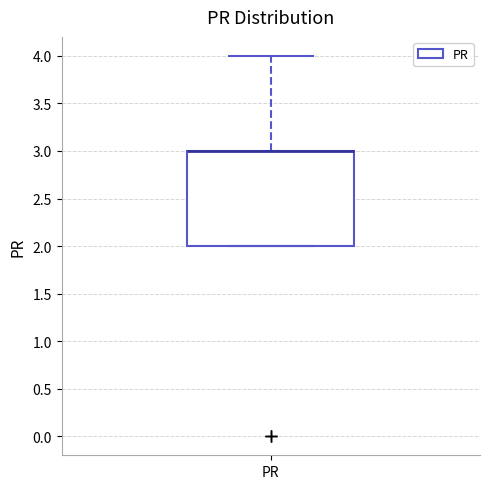

Read this box plot against the y-axis: the position of the median line, the range covered by the box, and the ends of both whiskers. The values are not printed on the chart, so give them approximately, as read against the axis.

median 3 (drawn on the box's upper edge), box 2 to 3, whiskers 2 to 4